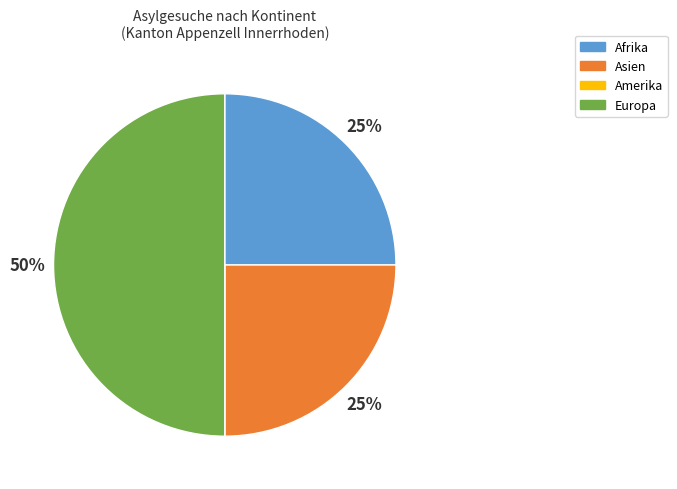

Does Asien represent more than half of the total?

No